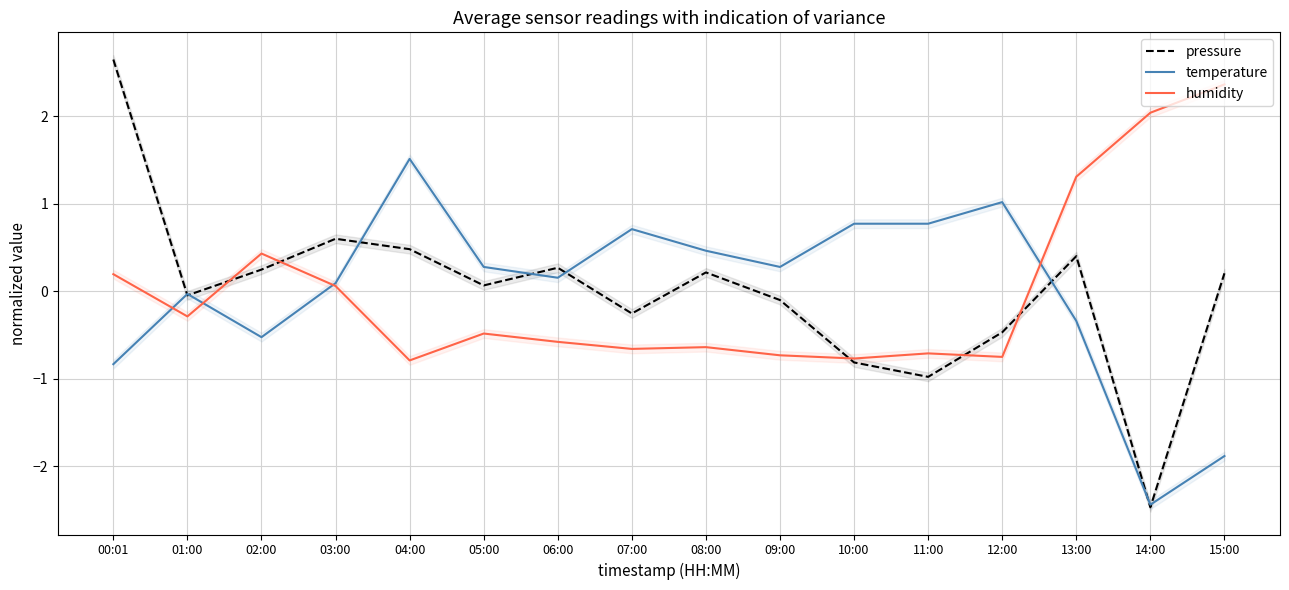

How many positive values does the pressure series have?

9